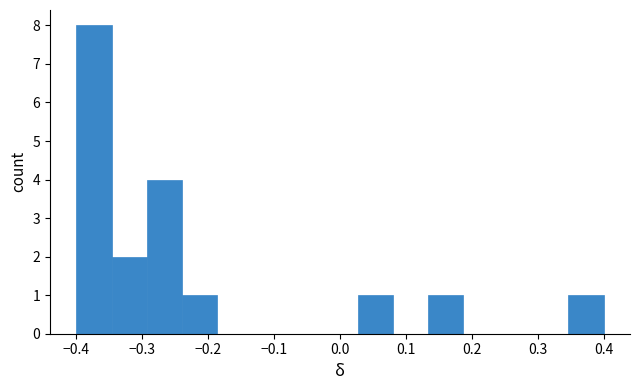

How tall is the bar that spans -0.40 to -0.35 on the x-axis? Neither the bar edges nor the heights are printed on the chart, so give them approximately, as read against the axes.

8